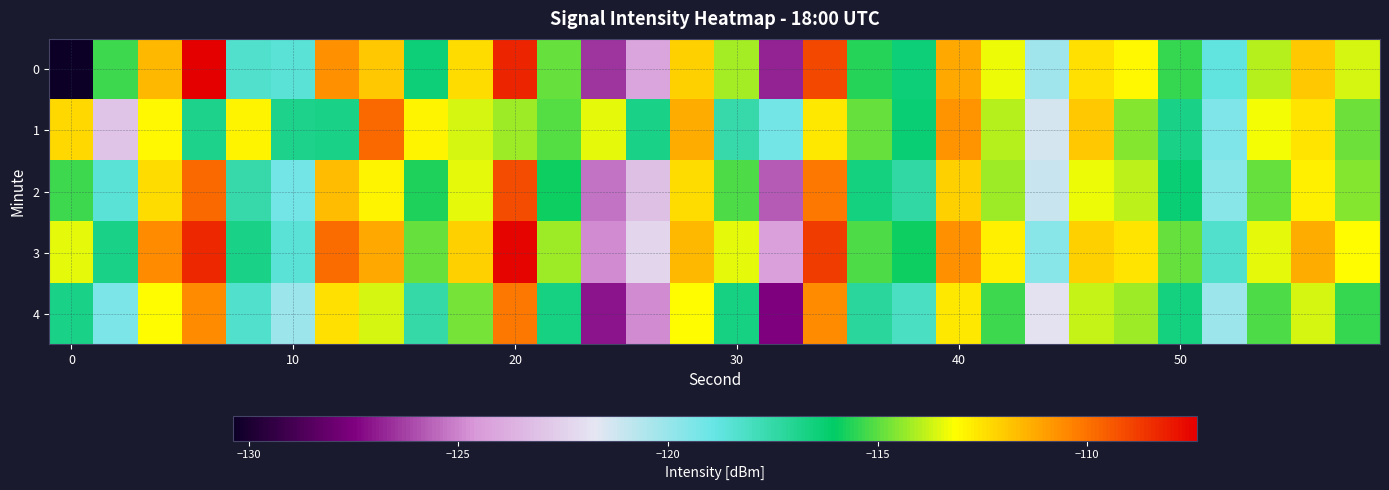

Which series has the largest total across all categories?

3